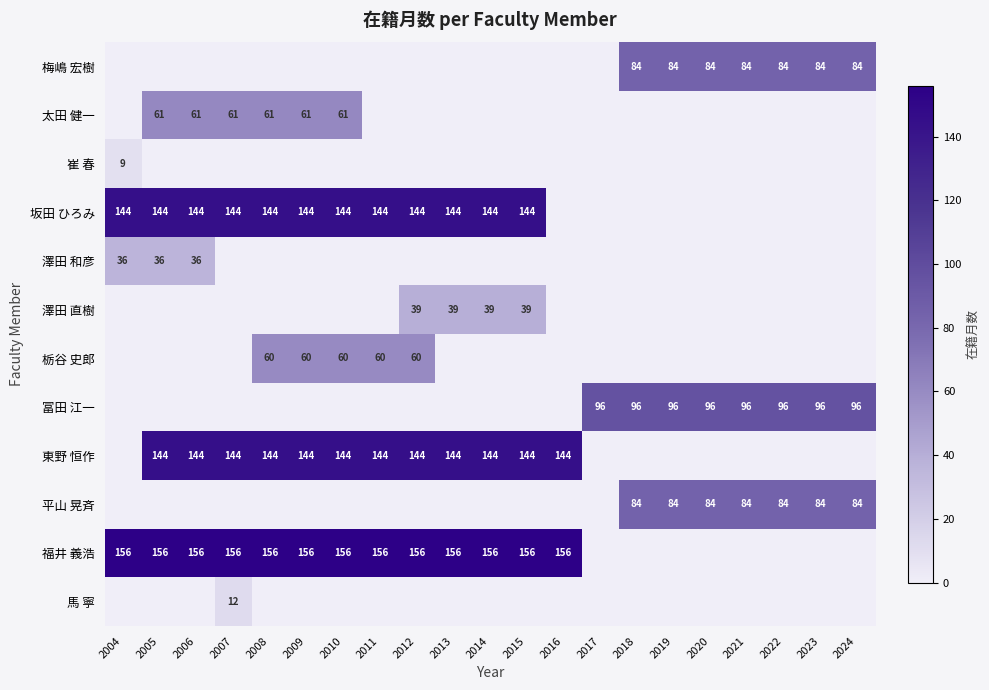

What is the sum of the 東野 恒作 values at 2014 and 2016?

288